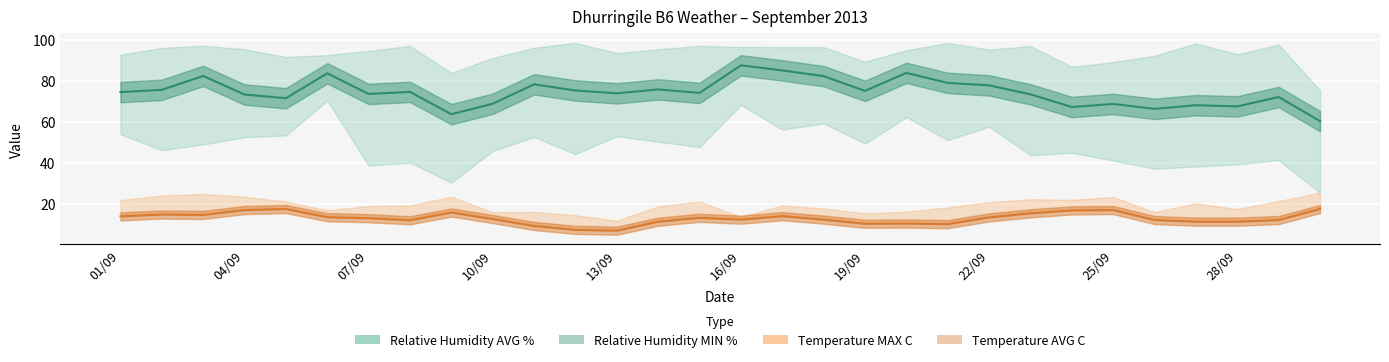

At which category is the sum across all series the highest?

16/09